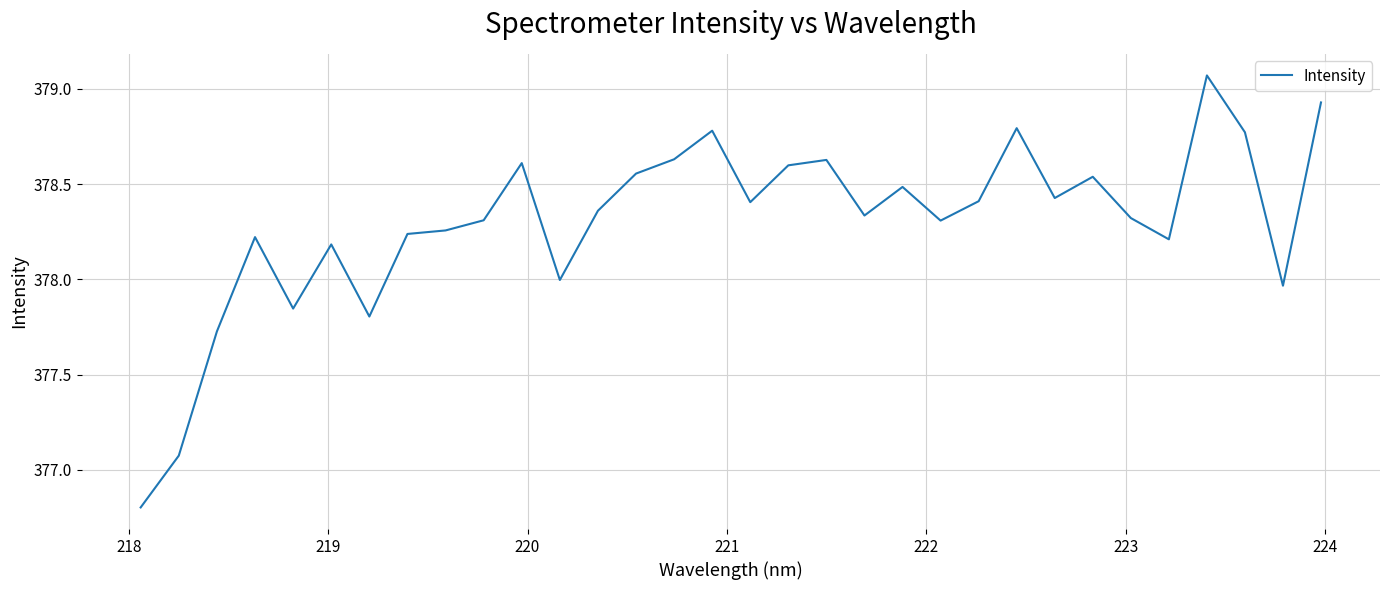

What is the difference between the maximum and minimum values?

2.3